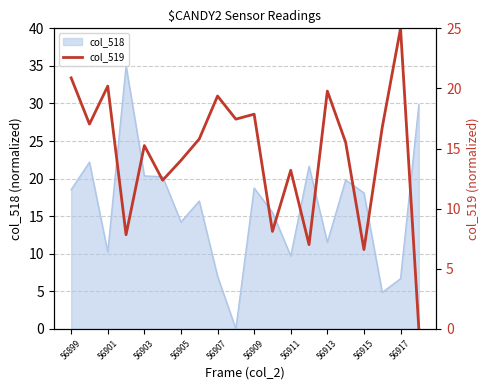

Is it true that col_518 equals 18.5 at 56899?

True